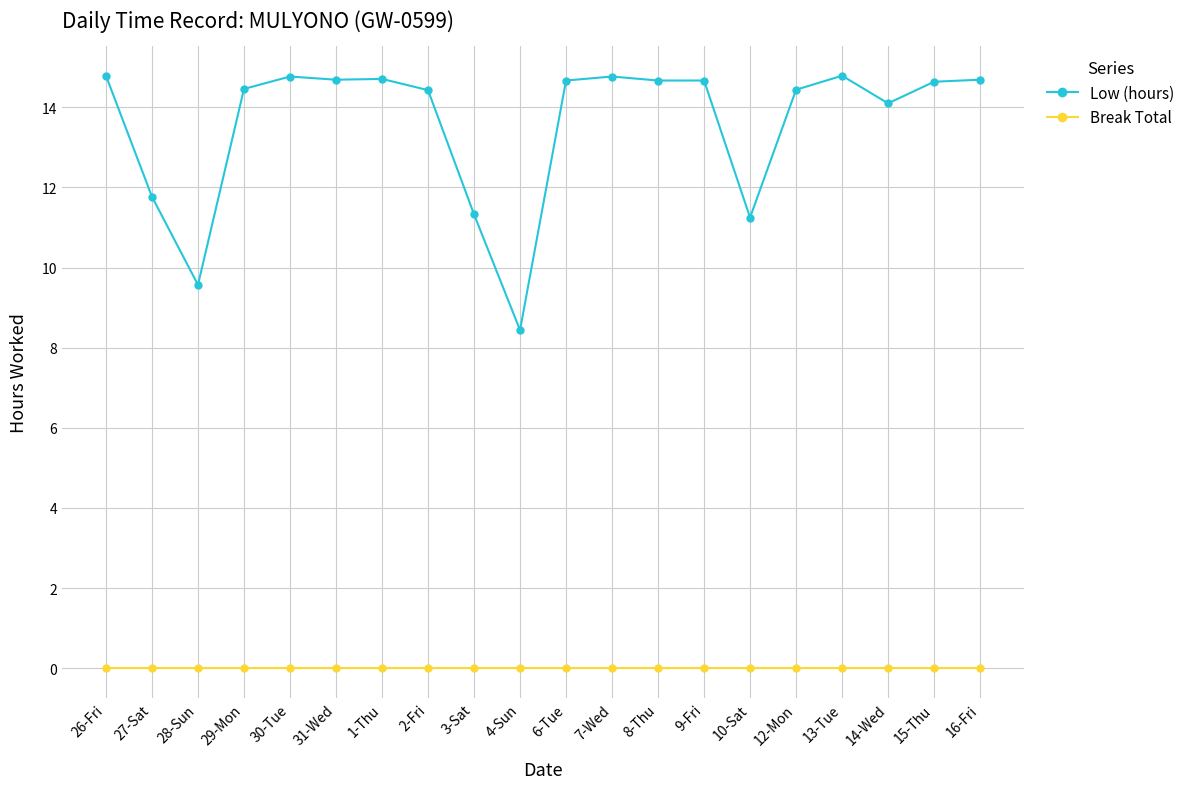

True or false: Break Total and Low (hours) intersect in this chart.

False